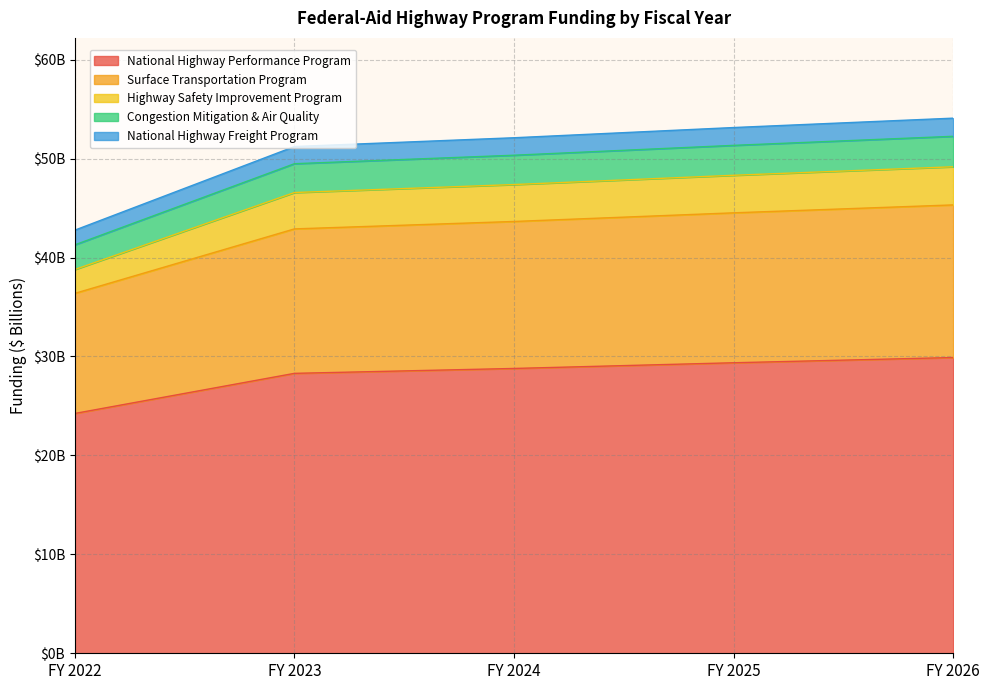

Which label corresponds to the largest value in the chart?

FY 2026